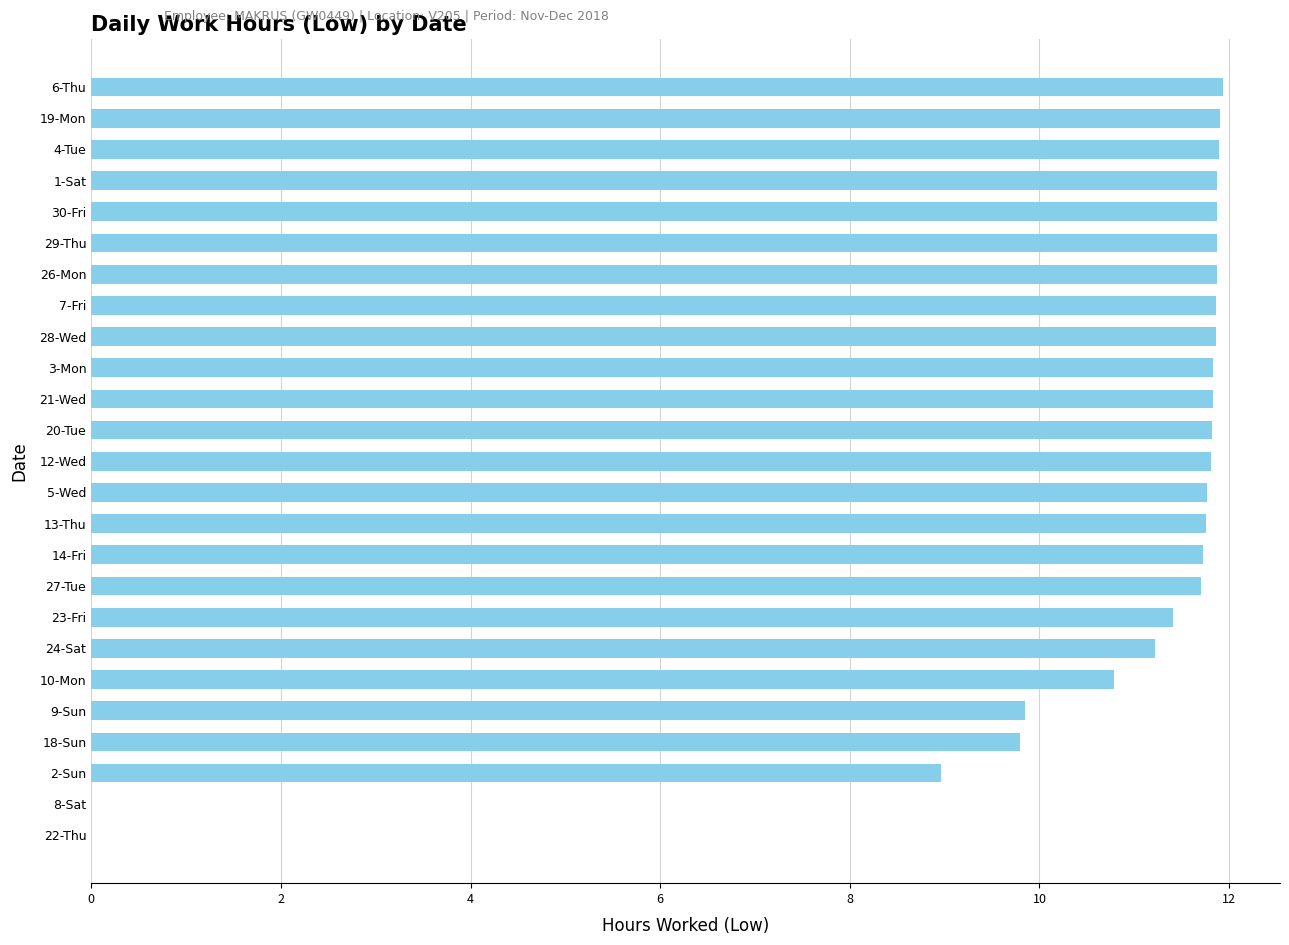

What is the sum of all values?

263.2